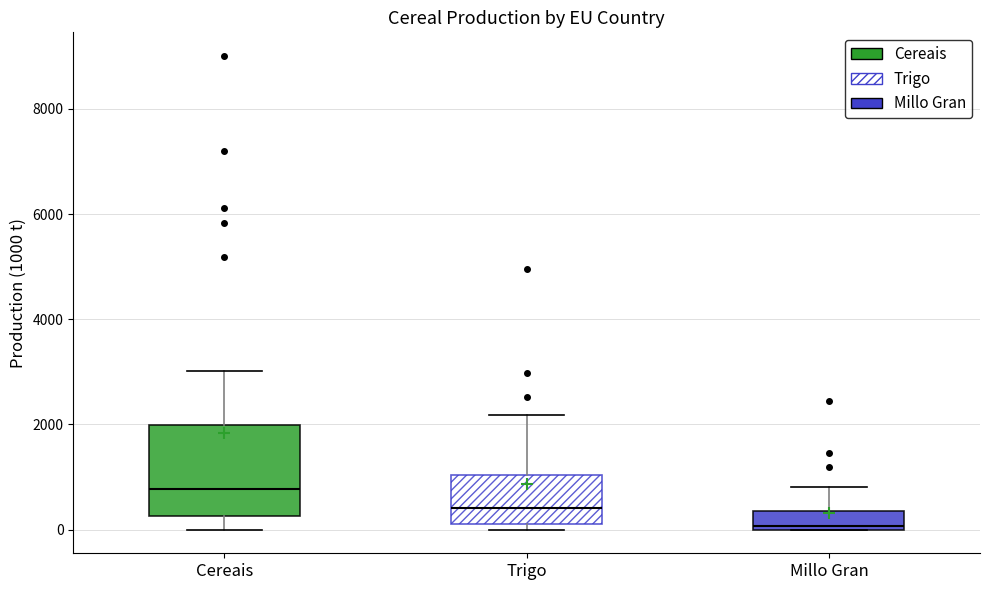

Which box has the lowest median line?

Millo Gran